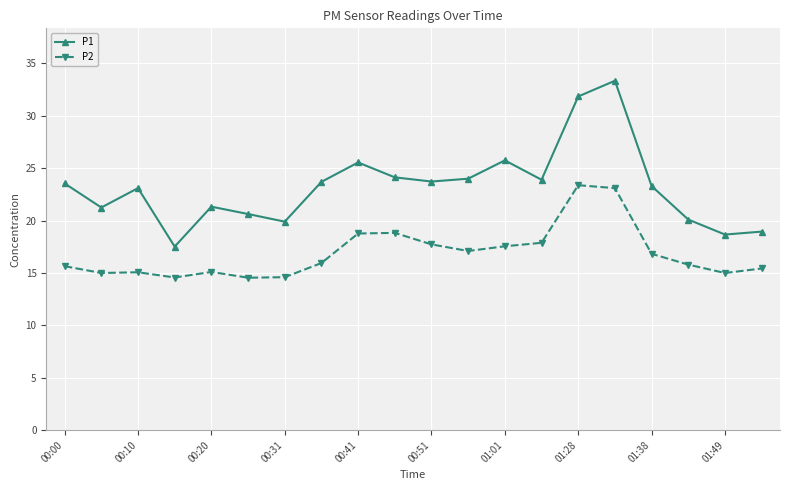

True or false: P1 and P2 cross at least once.

False